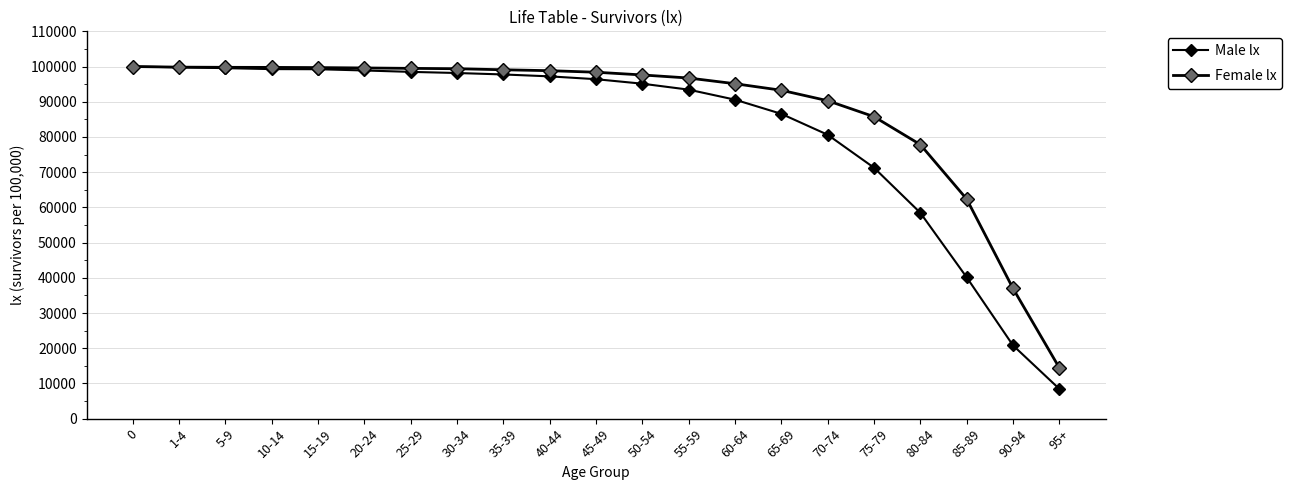

What is the highest value of the Male lx series?

100000